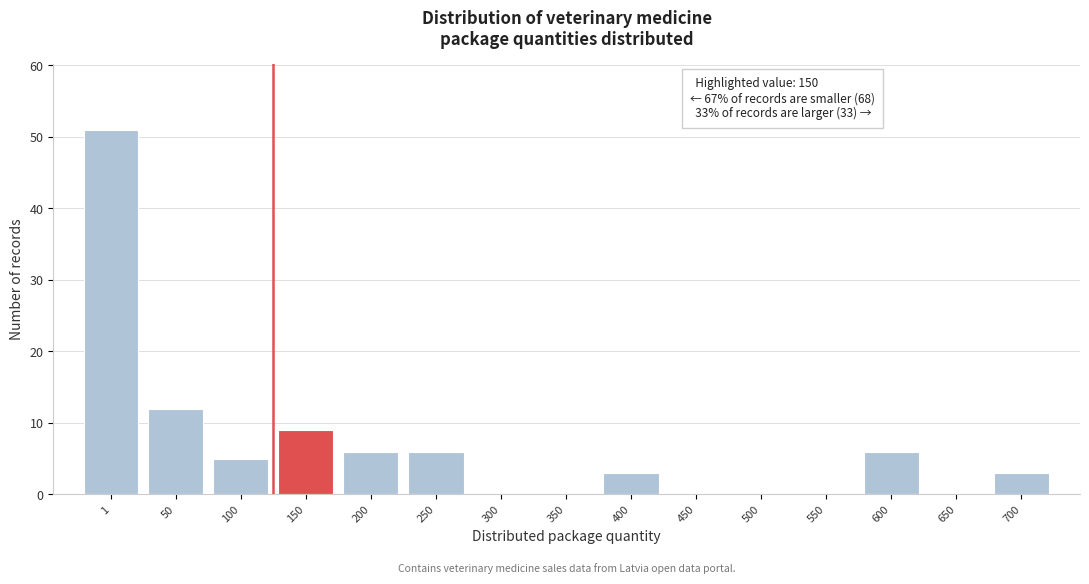

Reading left to right, what are all the values shown in this chart?

1=51	50=12	100=5	150=9	200=6	250=6	300=0	350=0	400=3	450=0	500=0	550=0	600=6	650=0	700=3